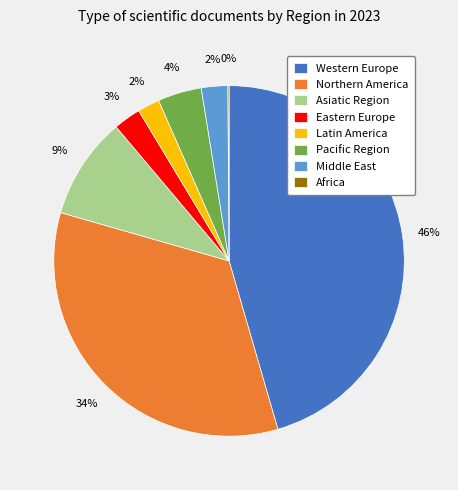

True or false: Middle East accounts for 11% of the total.

False